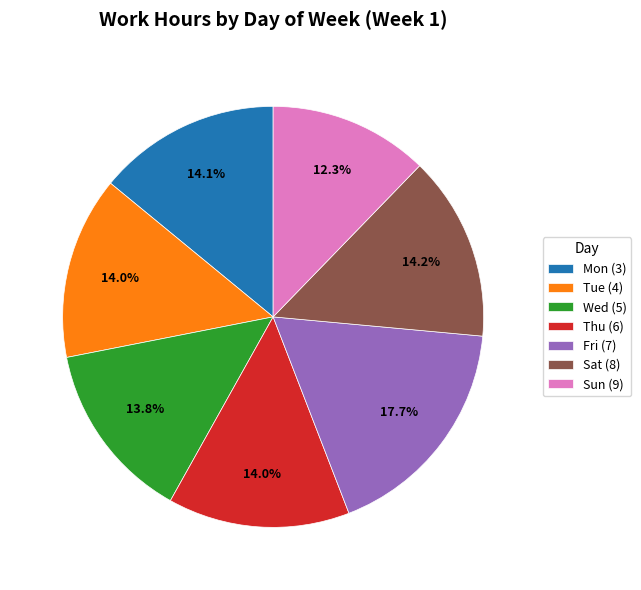

Is it true that Thu is 14% of the pie?

True